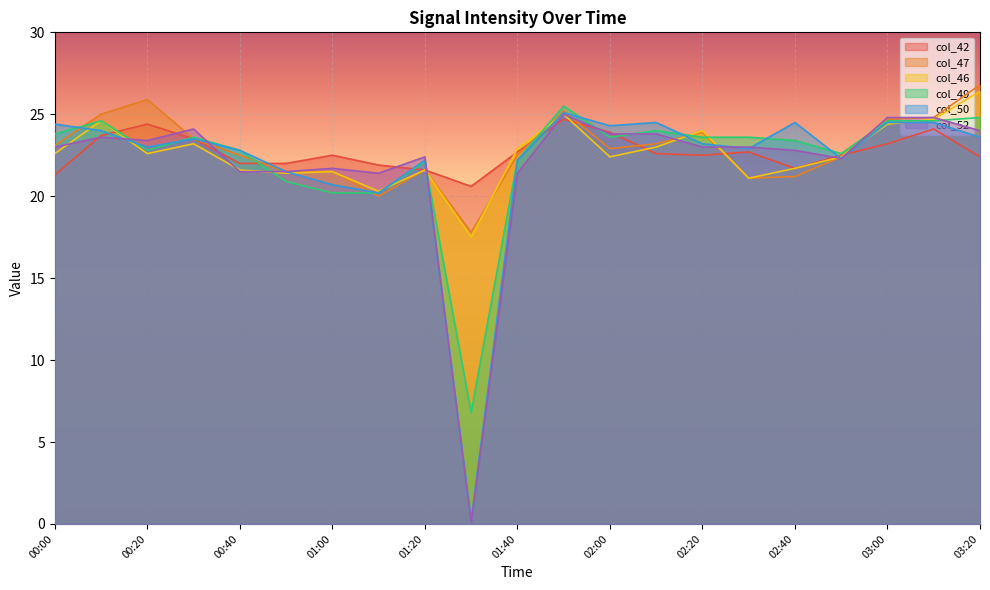

Which has a higher value, 00:10 or 00:20?

00:20